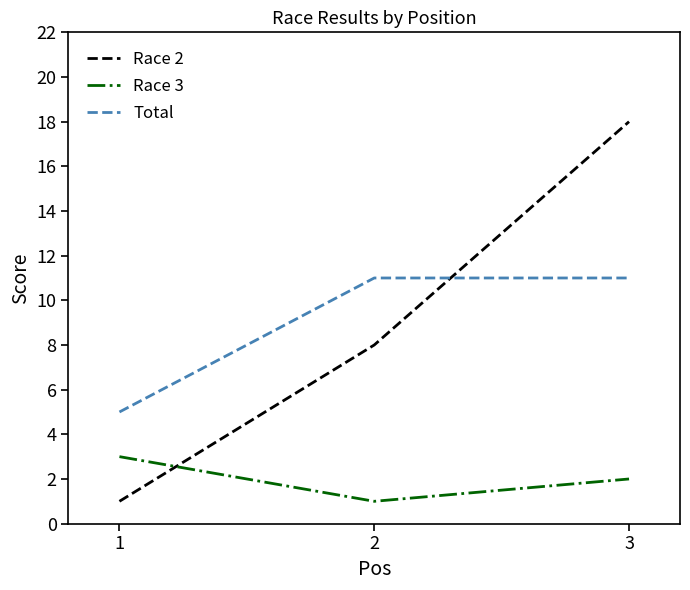

List the series in order of their peak value, lowest first.

Race 3, Total, Race 2